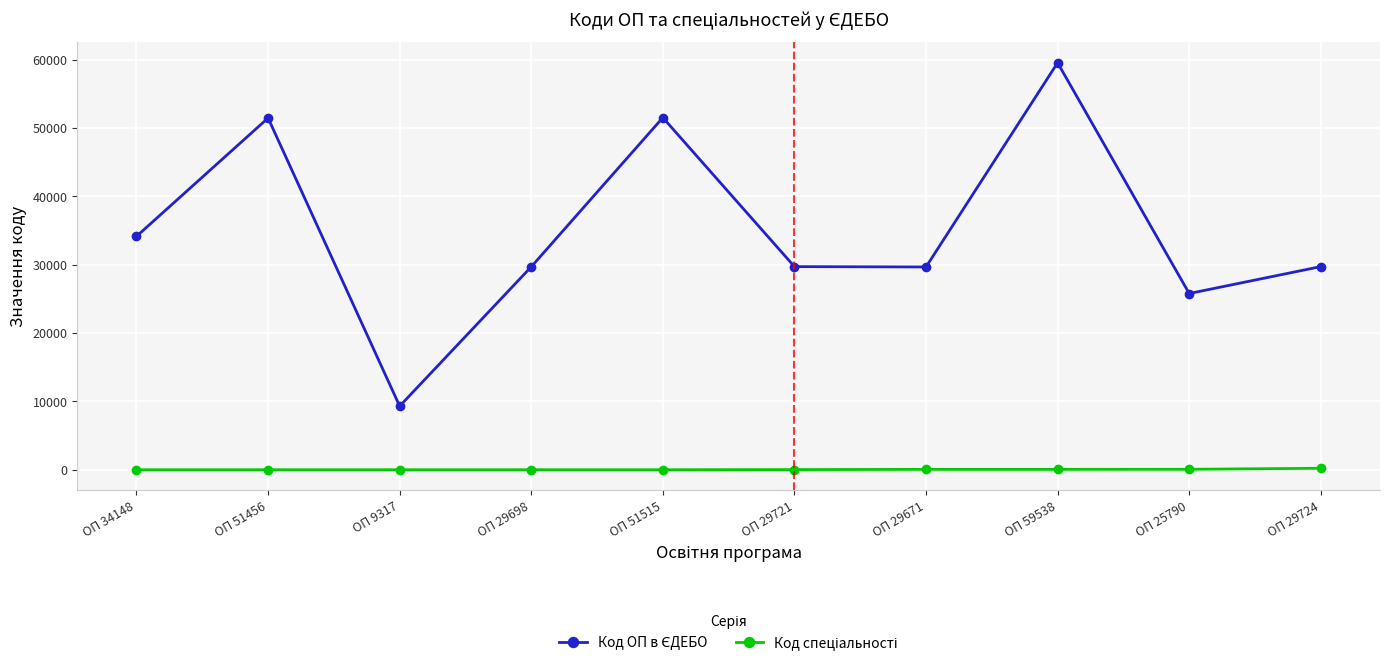

At which category is the sum across all series the highest?

ОП 59538